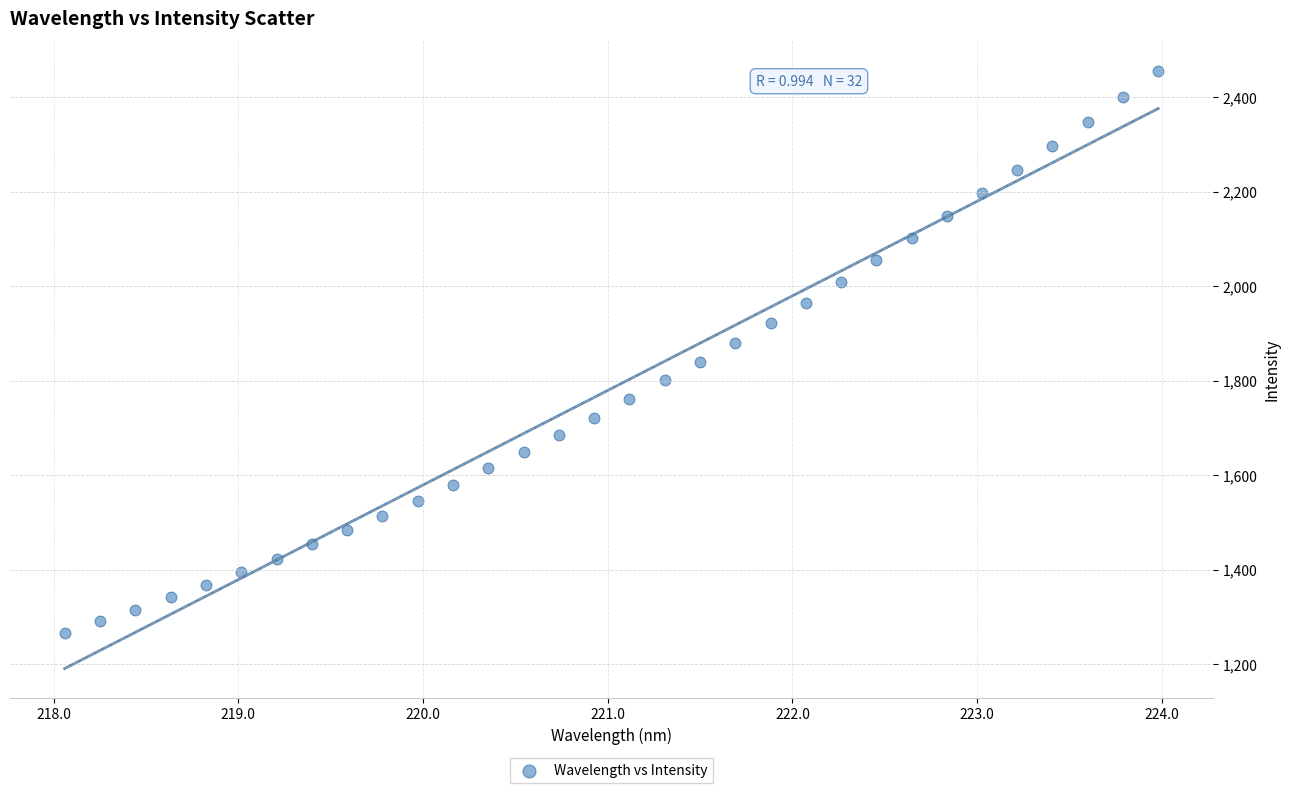

What is the range of X values (max minus min)?

5.9